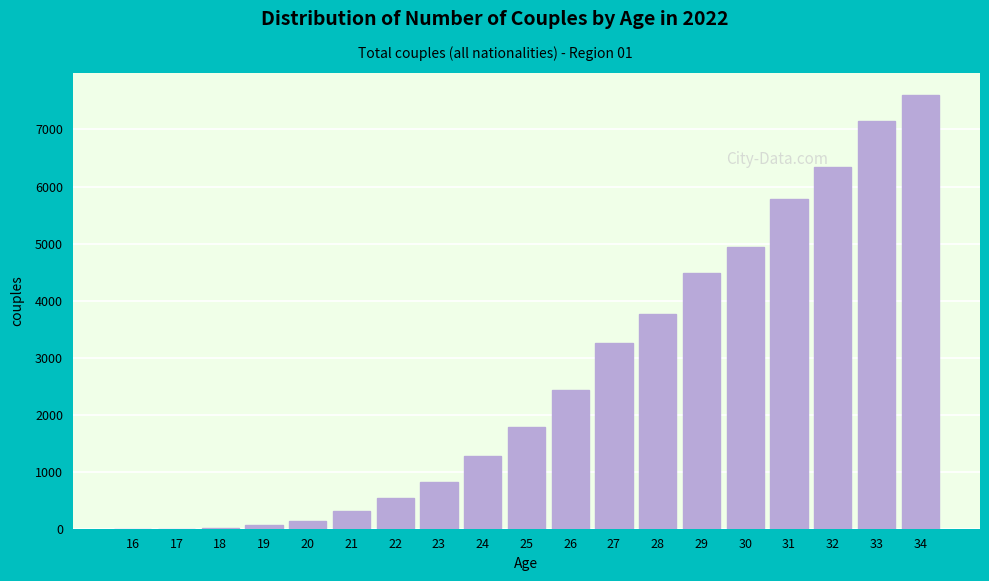

What is the sum of all values?

50696